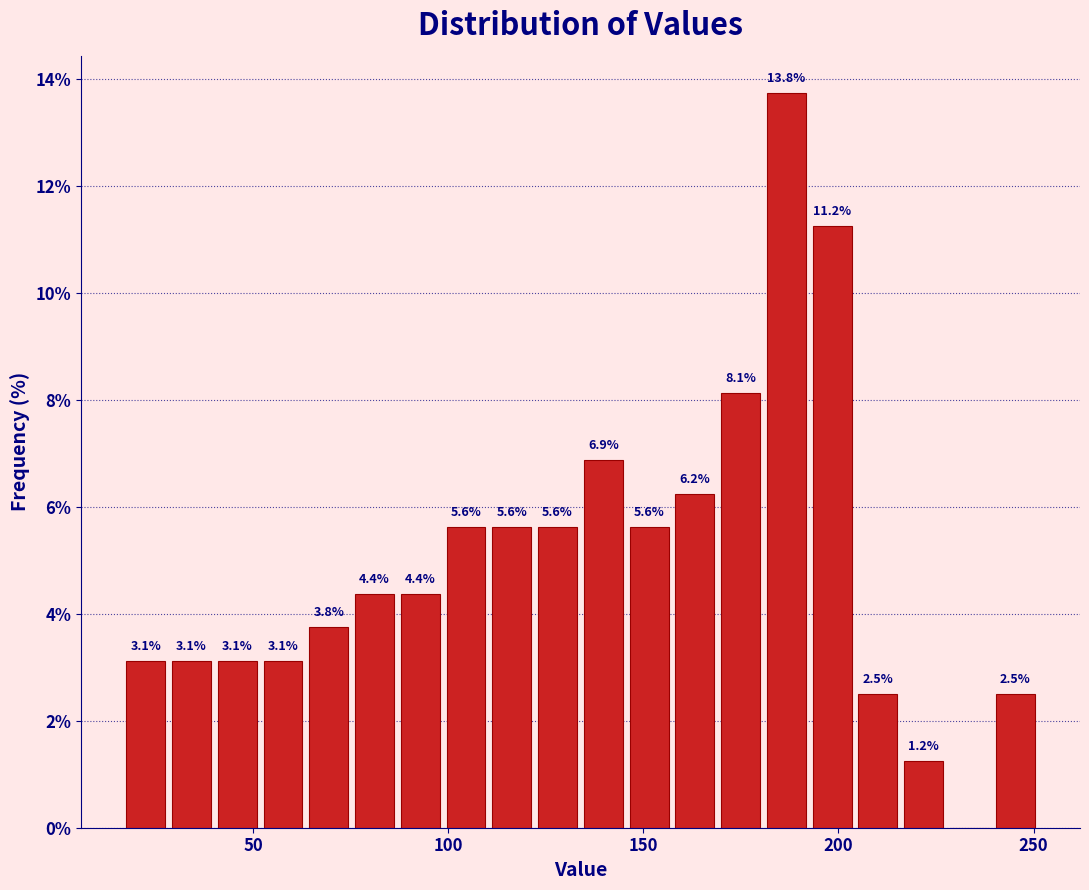

Around what value on the x-axis is the tallest bar? Give the approximate position of its centre, as read against the axis.

185